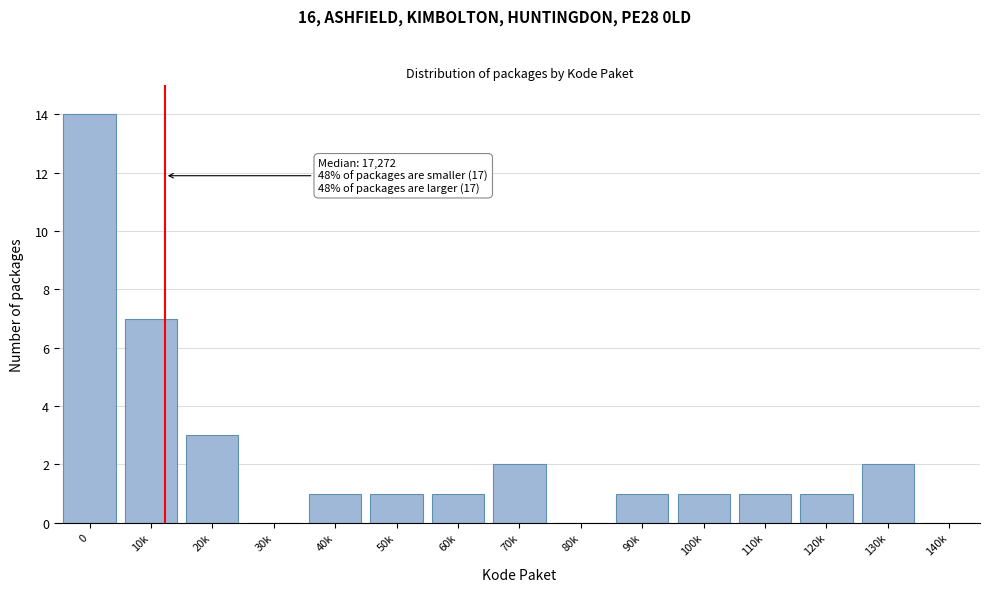

Reading left to right, extract all data points from this chart.

0=14	10k=7	20k=3	30k=0	40k=1	50k=1	60k=1	70k=2	80k=0	90k=1	100k=1	110k=1	120k=1	130k=2	140k=0